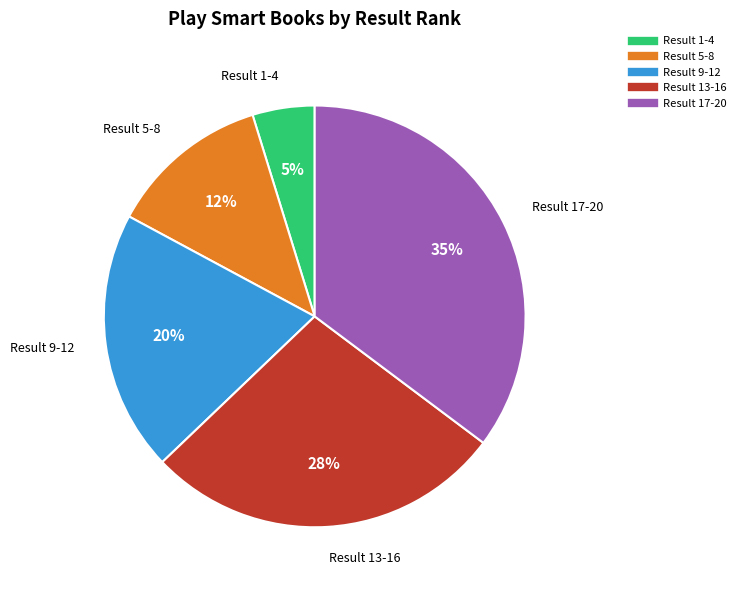

Does any single category account for the majority?

No